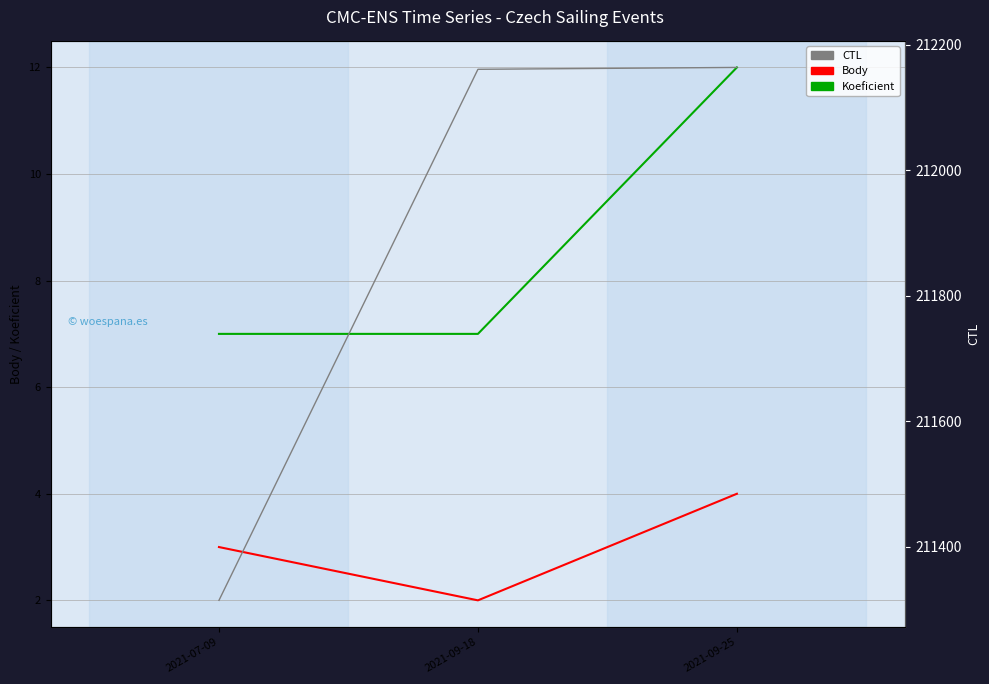

At which label is Koeficient closest to 9?

2021-07-09